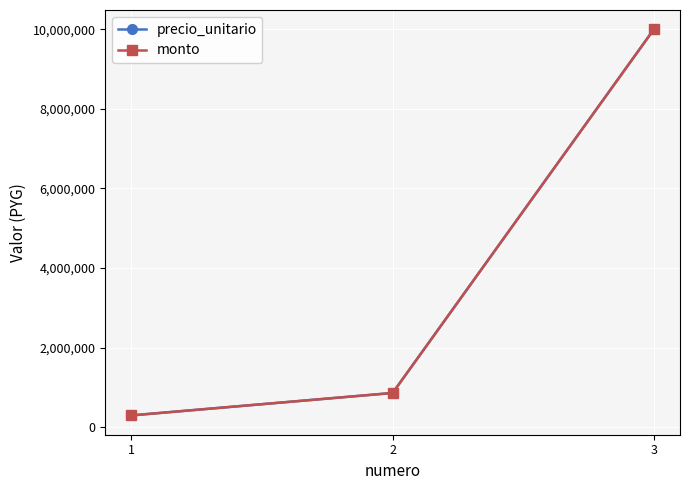

Is this an area chart (filled region under the line)?

No